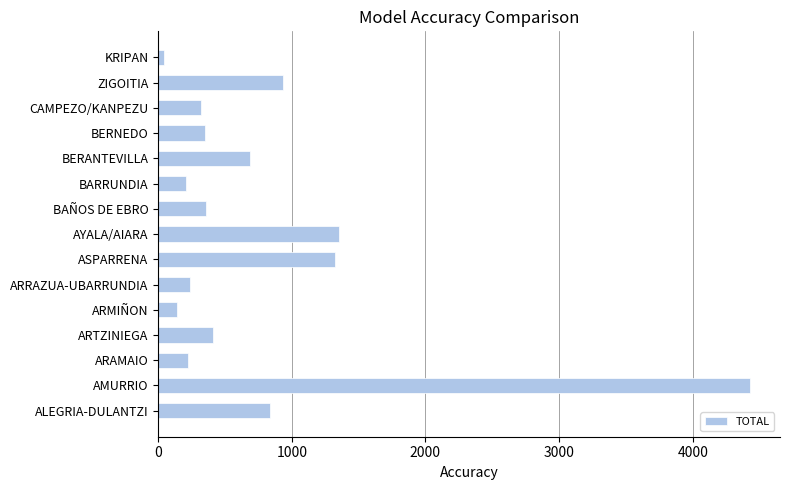

The chart shows a value of 208 at BARRUNDIA. True or false?

True